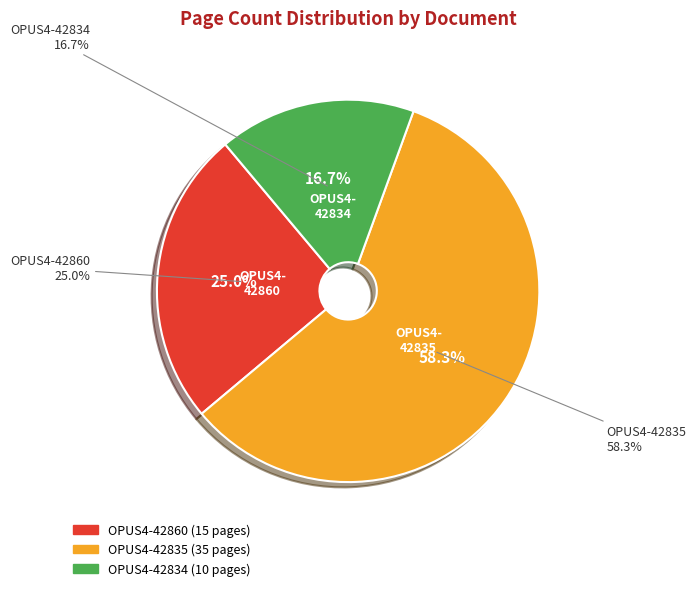

Approximately how many times larger is the value at OPUS4-42834 compared to OPUS4-42835?

0.3